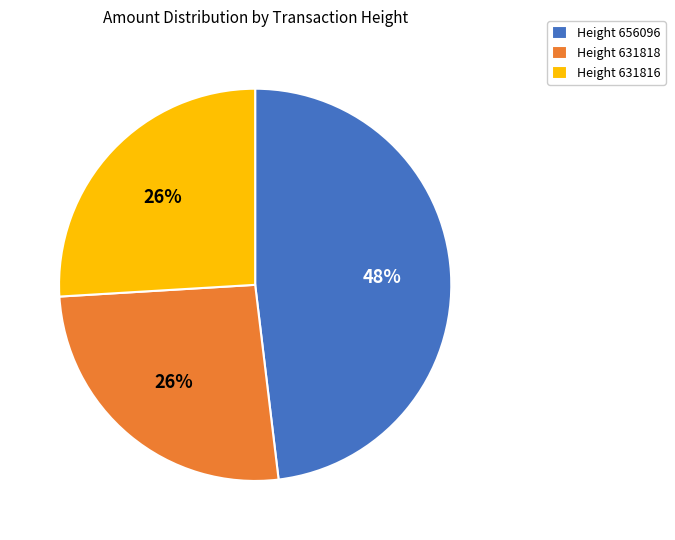

True or false: Height 631816 accounts for 26% of the total.

True